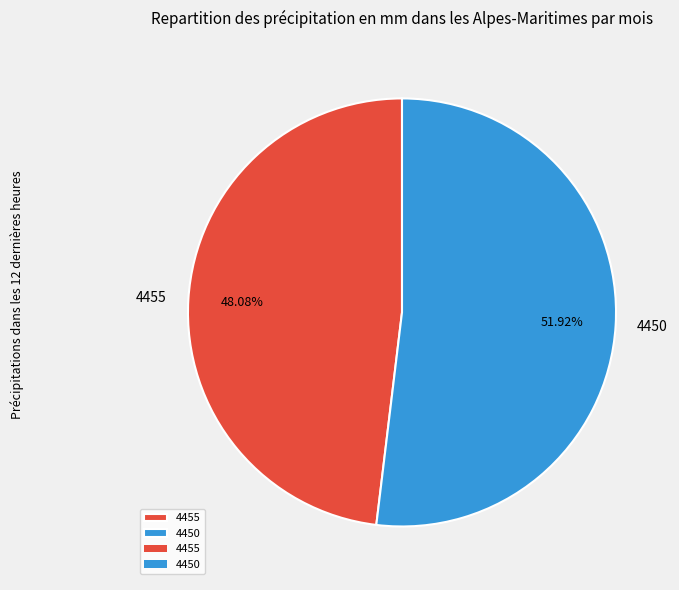

True or false: 4450 accounts for 52% of the total.

True